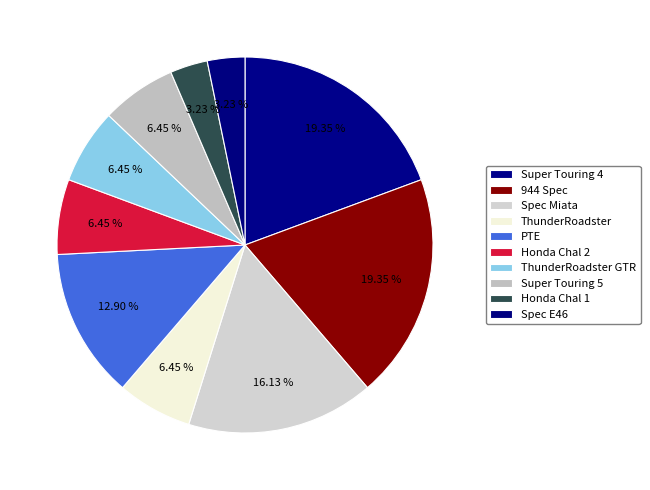

How many slices are in this pie chart?

10